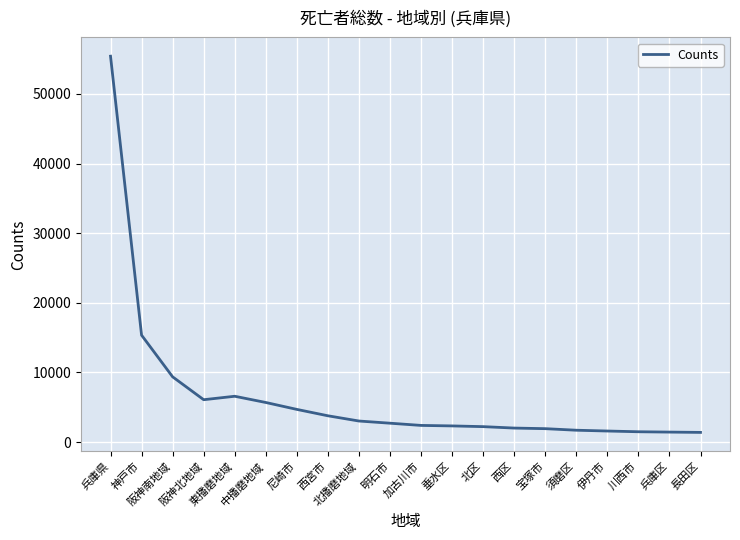

What is the maximum value shown in the chart?

55422